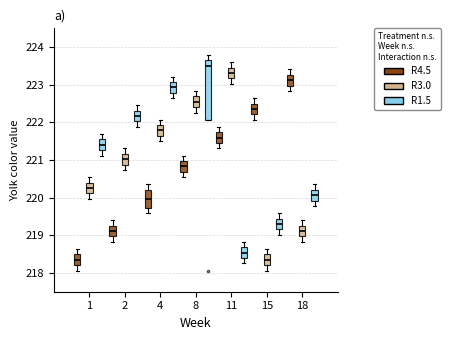

Comparing the boxes themselves (not the whiskers), which one is the tallest?

8 (R1.5)